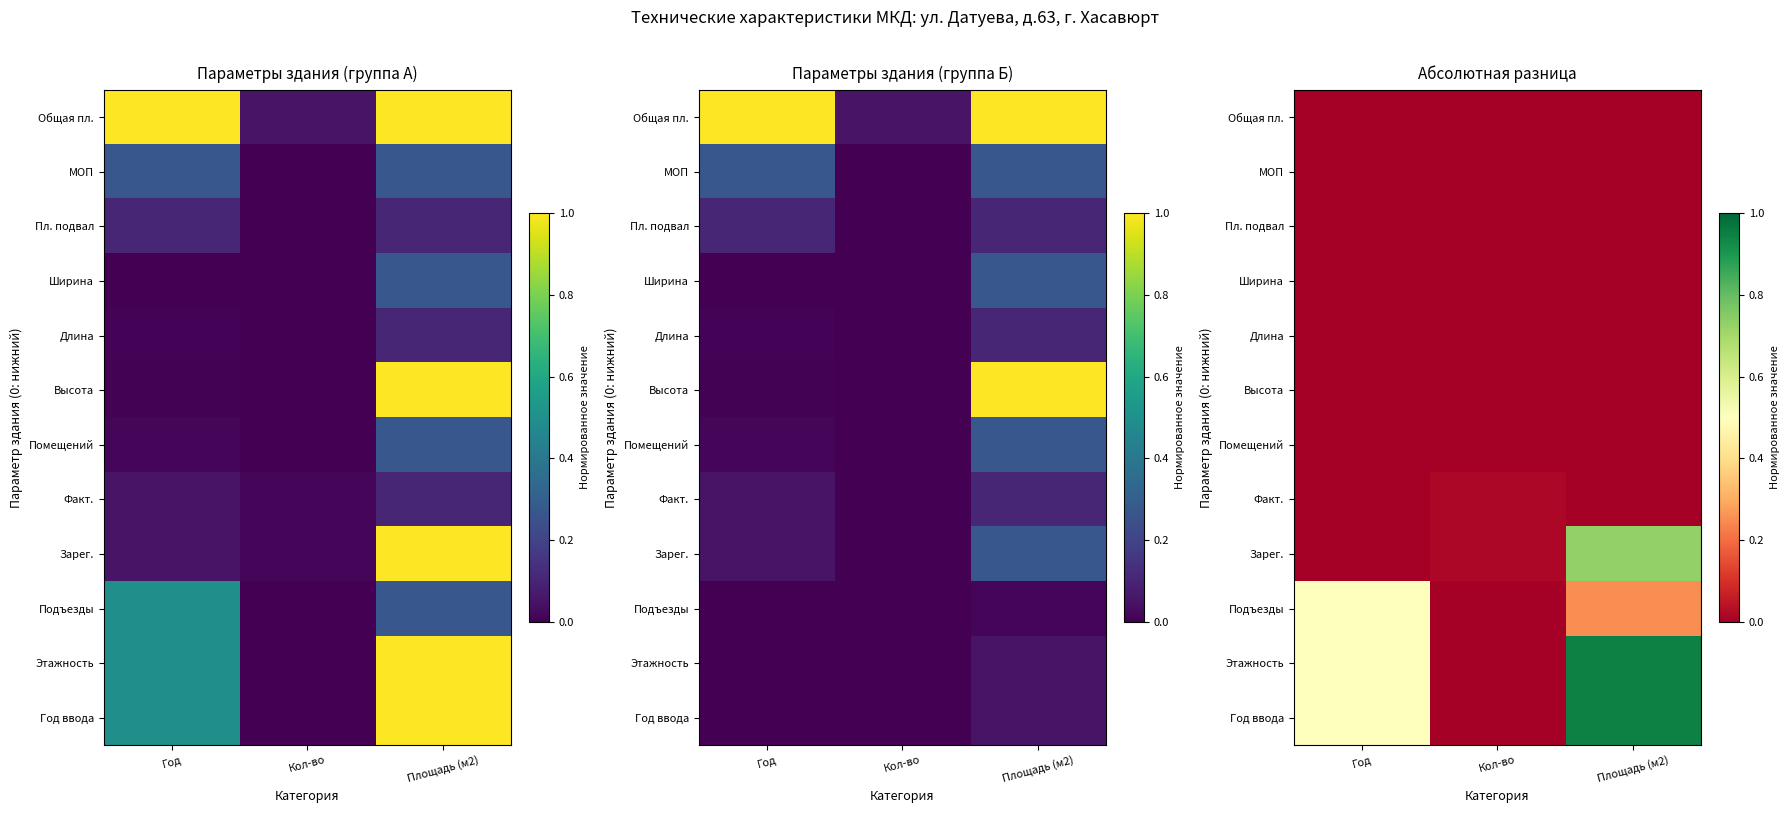

Which series has the largest total across all categories?

Год ввода